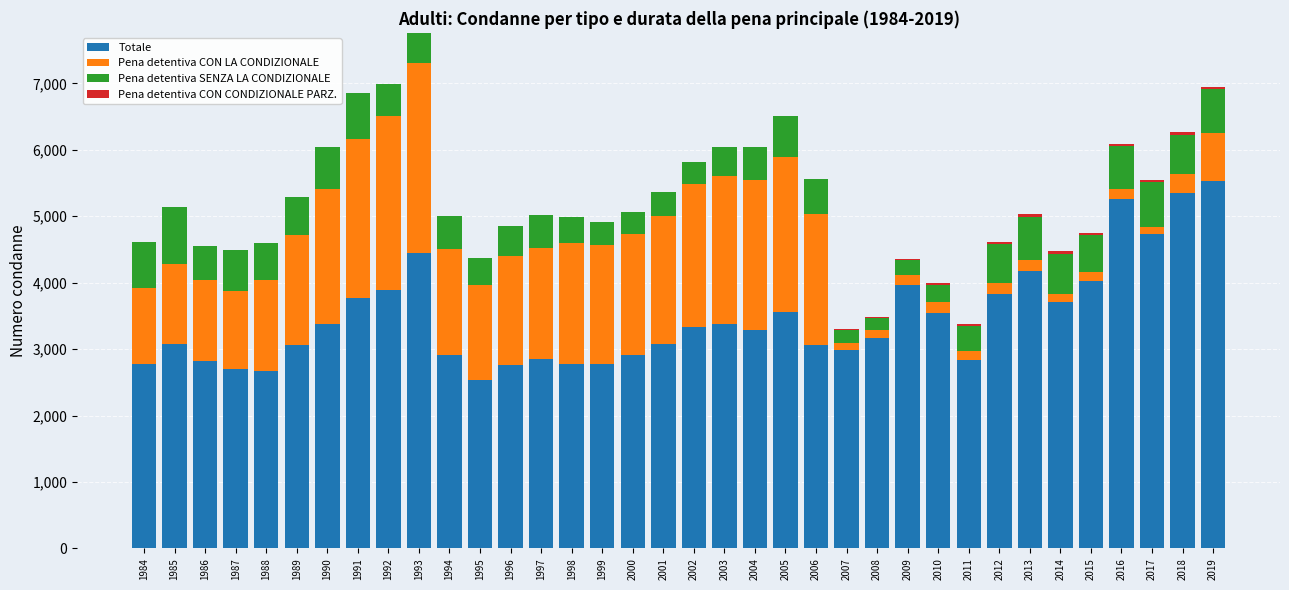

How many data points does each series have?

36